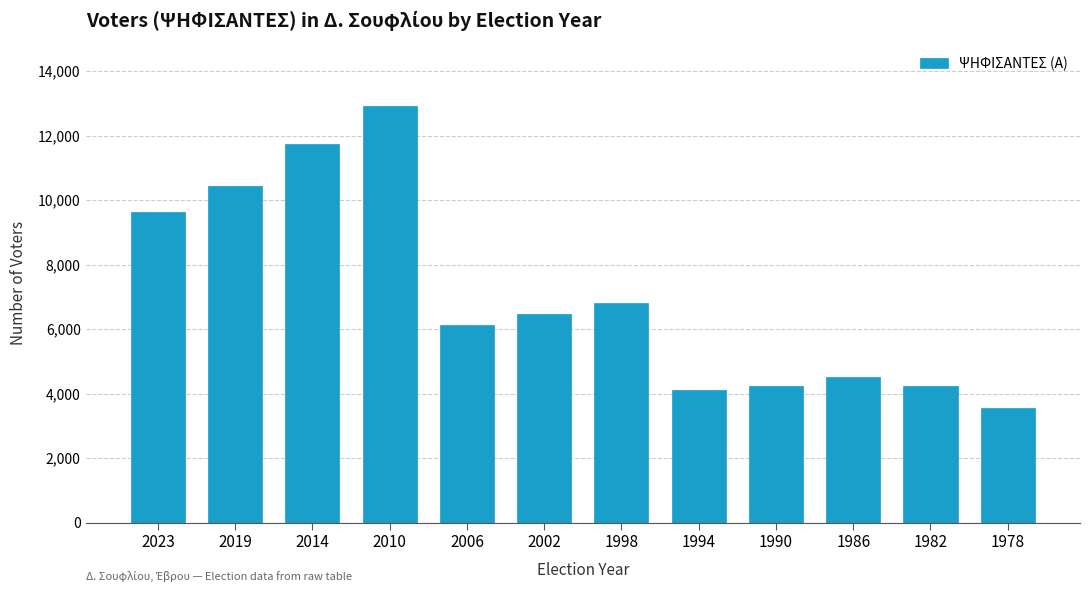

What is the ratio of the value at 1978 to the value at 1998?

0.5